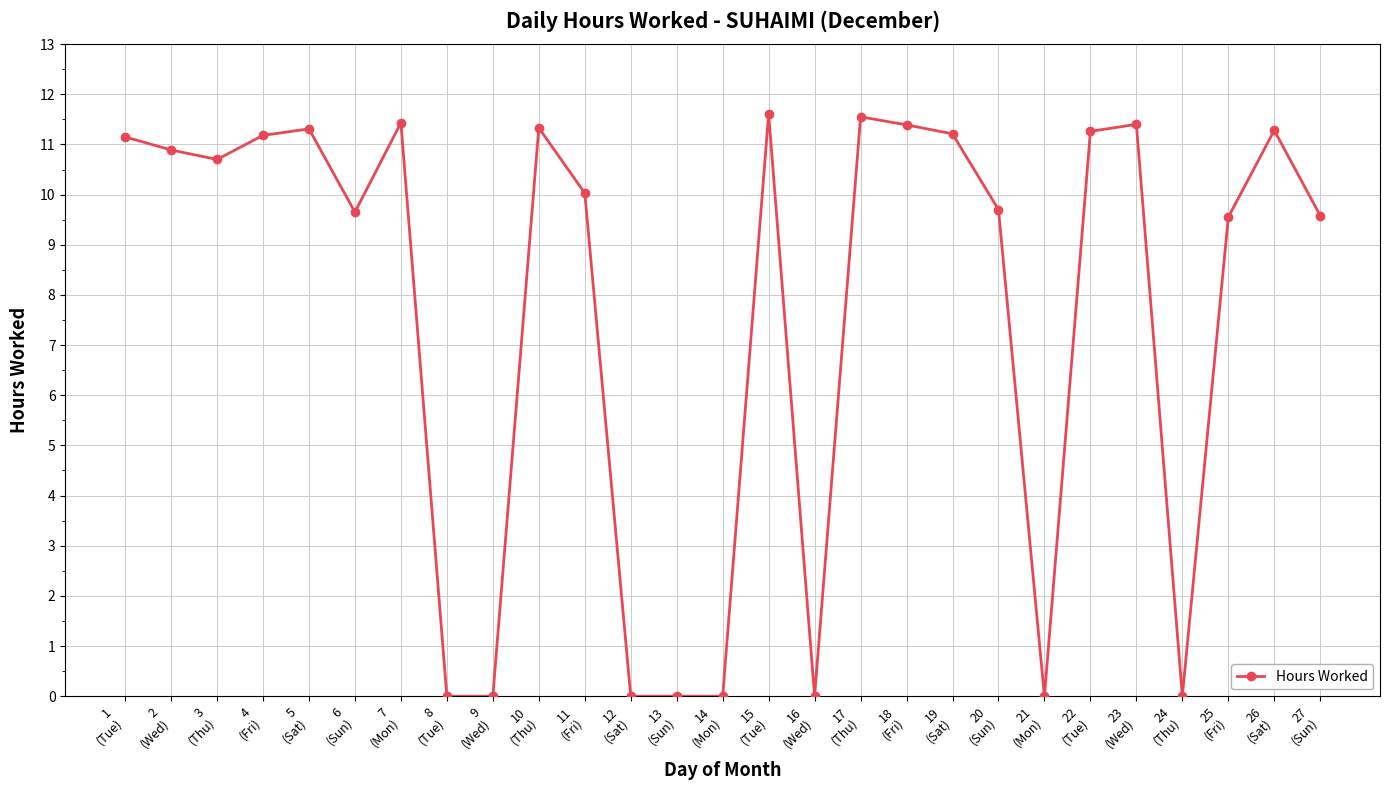

How many lines are shown in the chart?

1